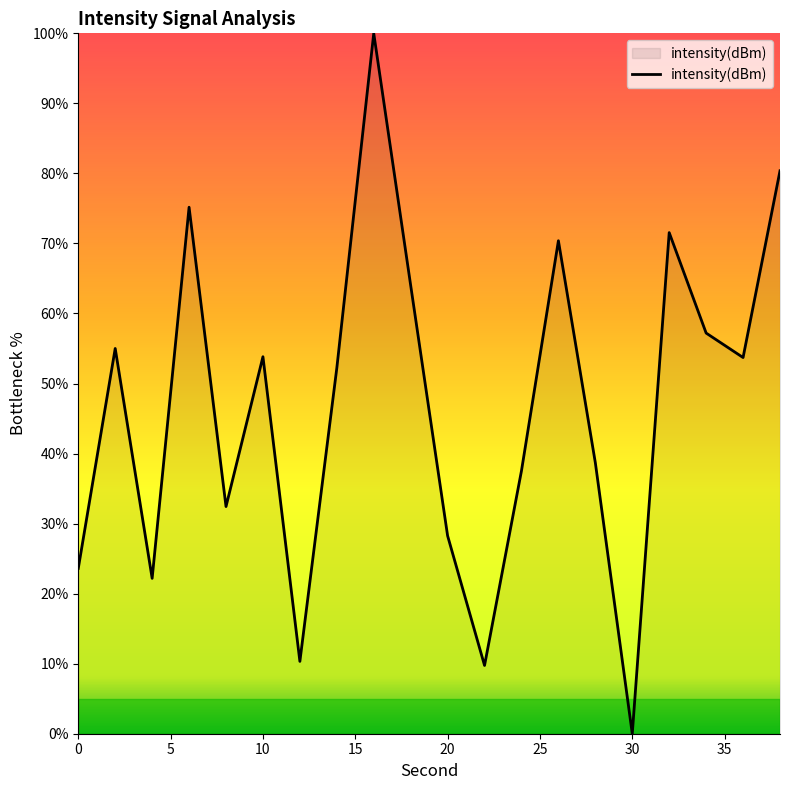

What is the greatest value displayed?

100.0